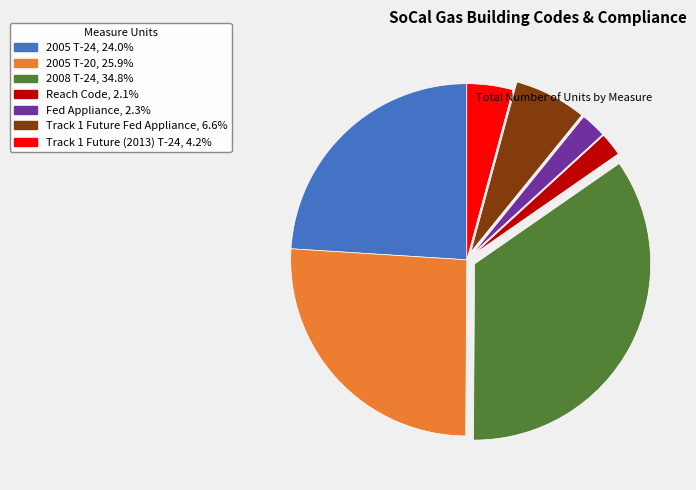

Is it true that 2005 T-20 is 26% of the pie?

True